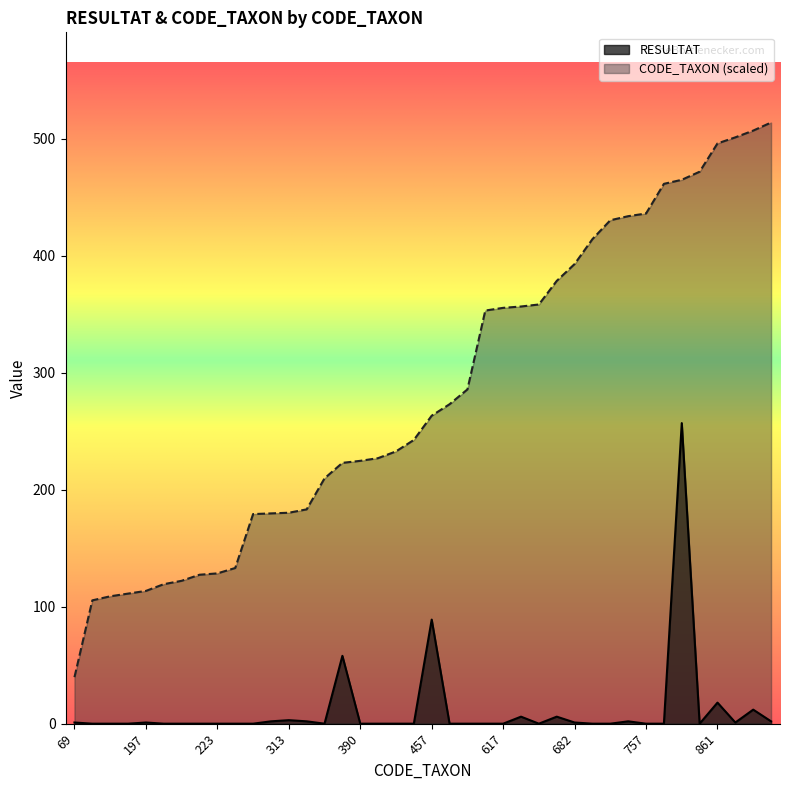

At 682, list the series in order from smallest to largest.

RESULTAT, CODE_TAXON (scaled)